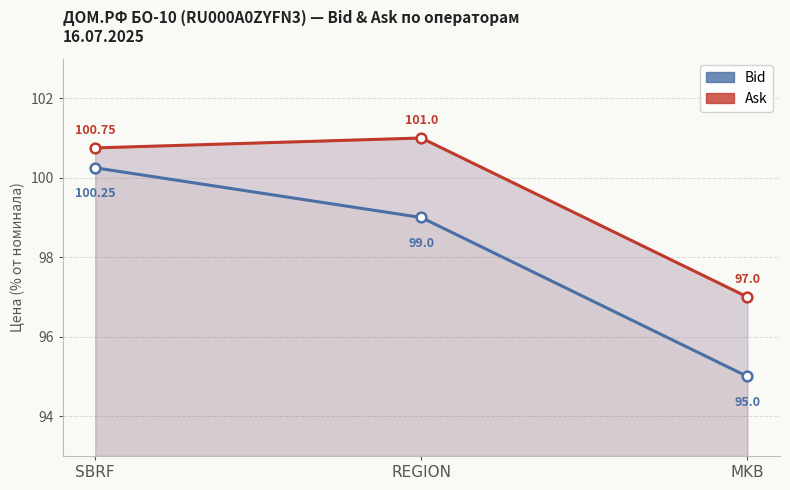

Does the chart display data point markers on the line(s)?

Yes